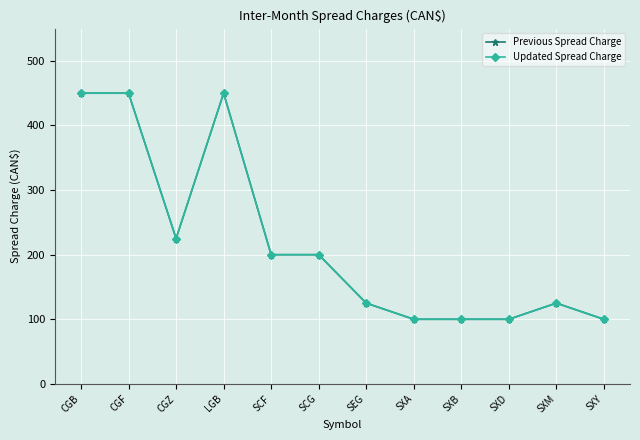

Where is the first local maximum for Updated Spread Charge?

LGB